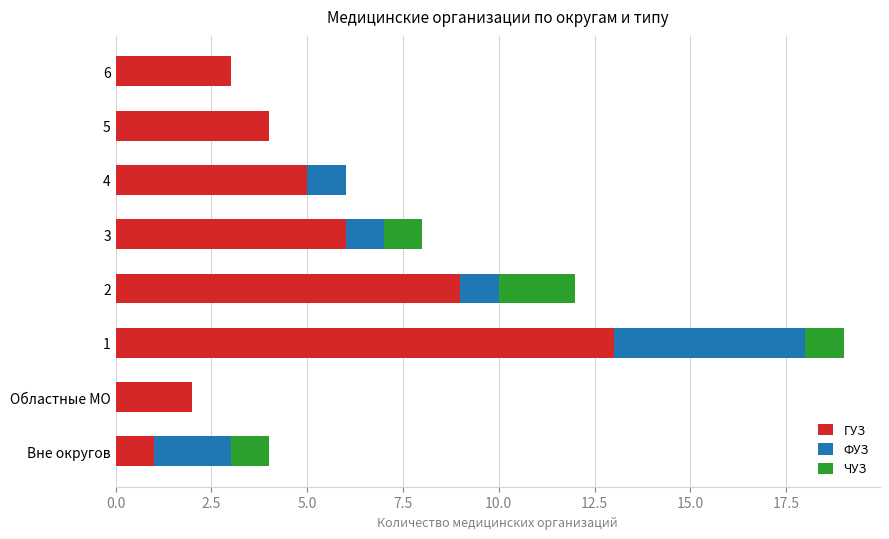

The value of ГУЗ at 6 is 4. True or false?

False